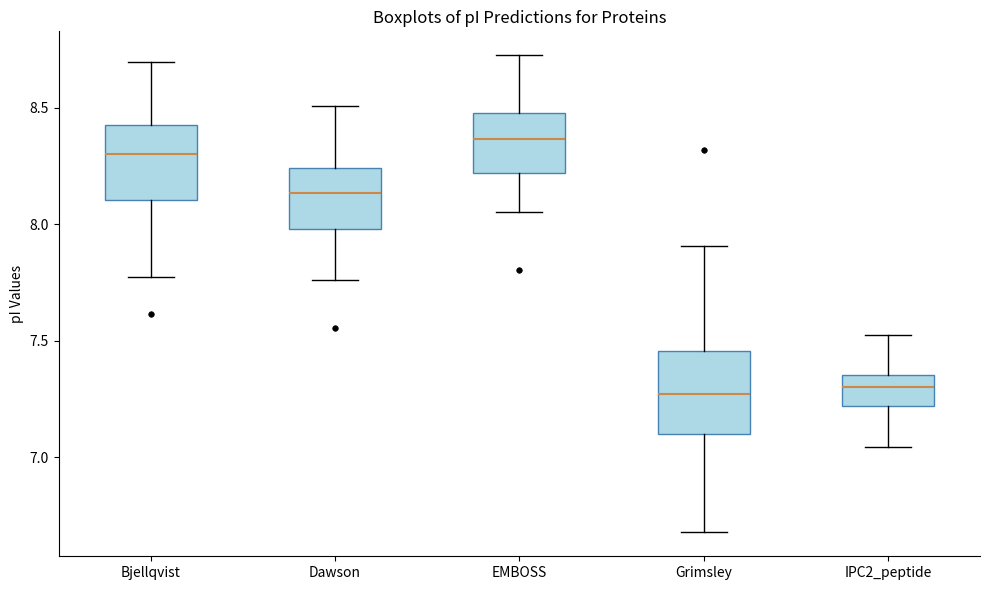

Which box's median line is the highest?

EMBOSS